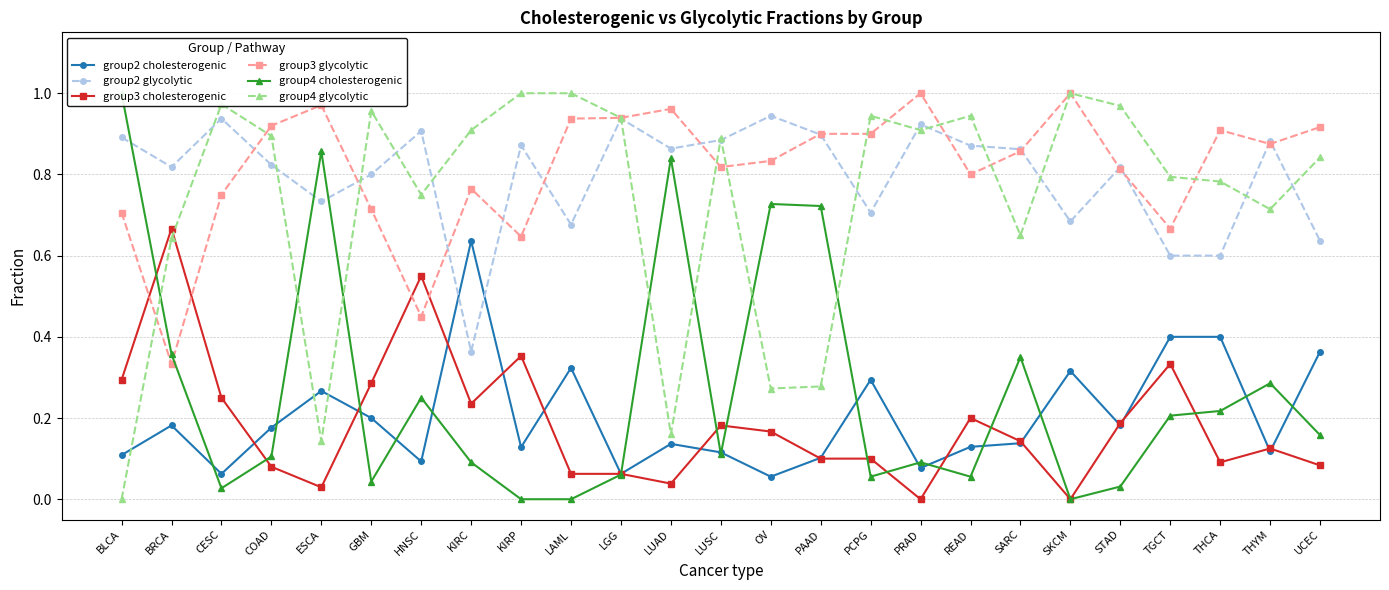

Rank the categories by group3 glycolytic value from lowest to highest.

BRCA, HNSC, KIRP, TGCT, BLCA, GBM, CESC, KIRC, READ, STAD, LUSC, OV, SARC, THYM, PAAD, PCPG, THCA, UCEC, COAD, LAML, LGG, LUAD, ESCA, PRAD, SKCM